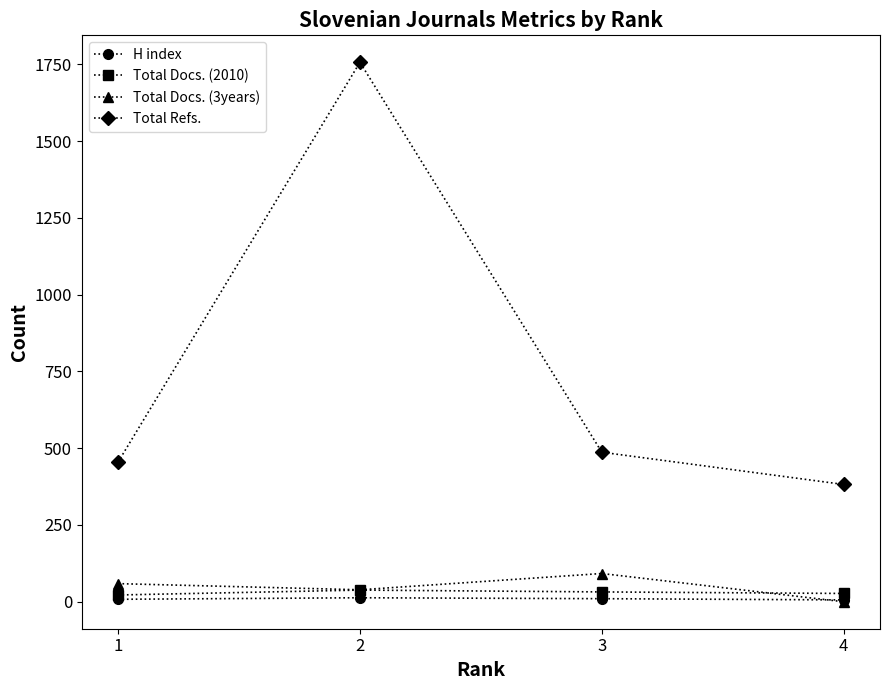

What are all the series names shown in the legend?

H index, Total Docs. (2010), Total Docs. (3years), Total Refs.